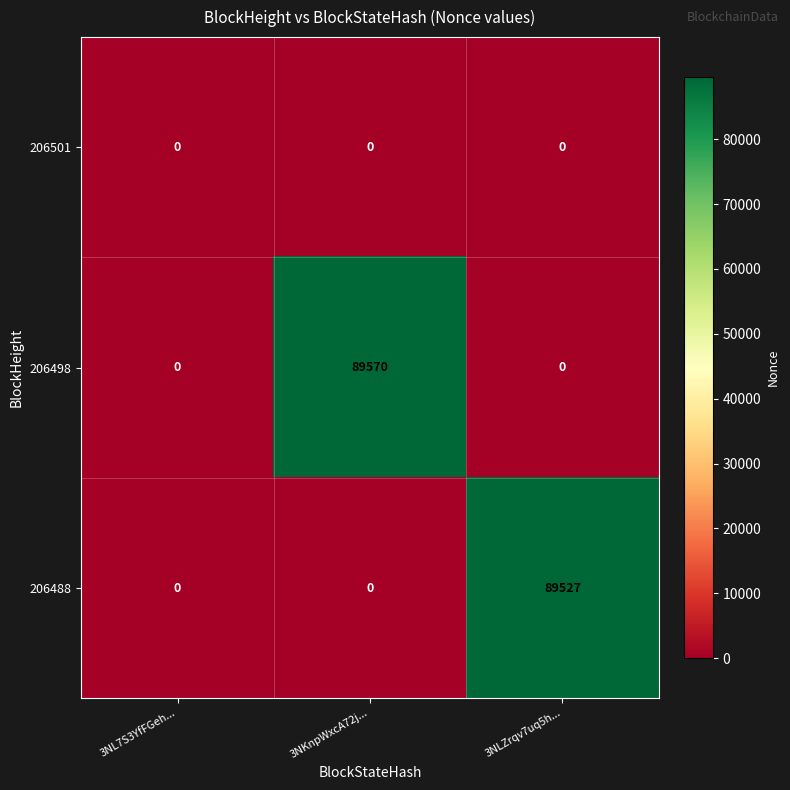

Reading right to left, list all the values displayed in this chart.

206501: 3NLZrqv7uq5h...=0	3NKnpWxcA72j...=0	3NL7S3YfFGeh...=0
206498: 3NLZrqv7uq5h...=0	3NKnpWxcA72j...=89570	3NL7S3YfFGeh...=0
206488: 3NLZrqv7uq5h...=89527	3NKnpWxcA72j...=0	3NL7S3YfFGeh...=0